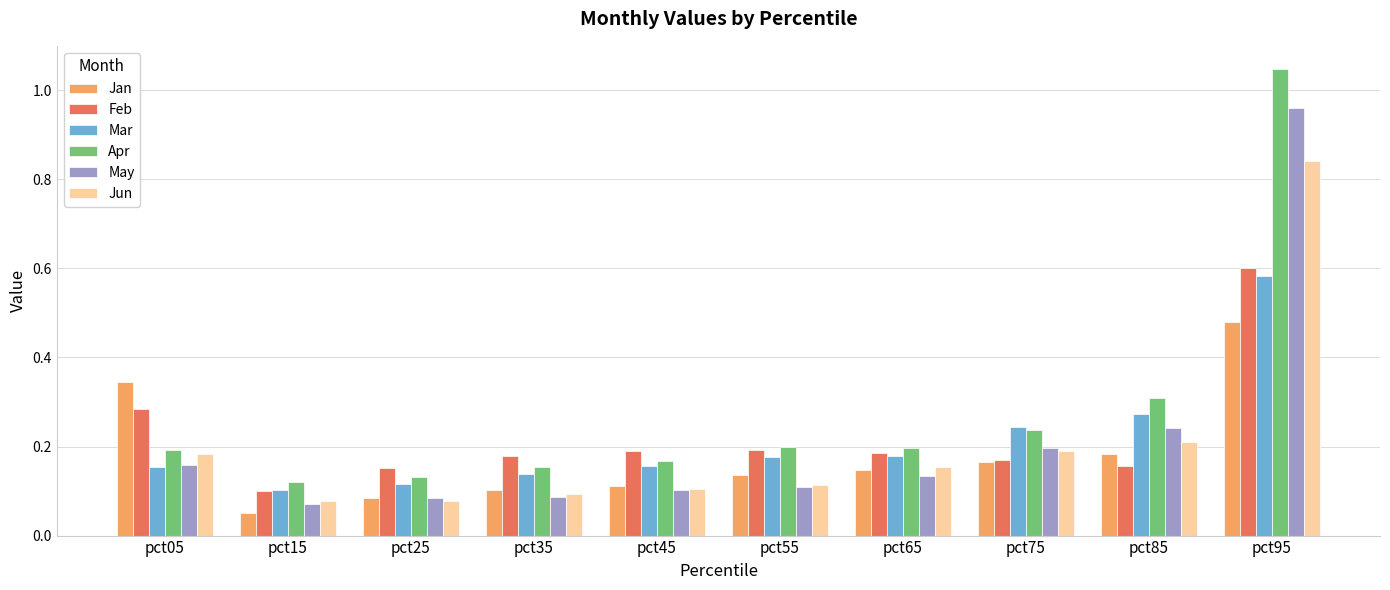

At which label does May reach its minimum?

pct15